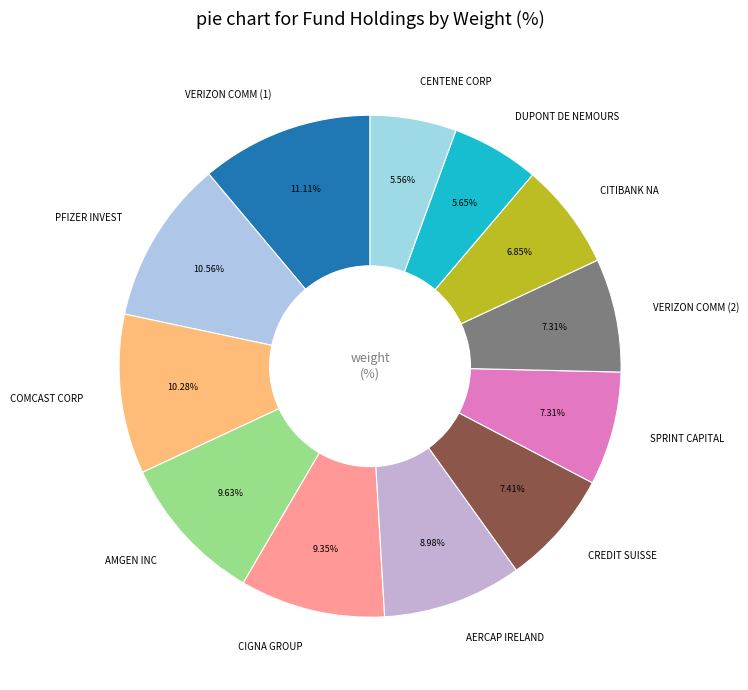

Between CREDIT SUISSE and CENTENE CORP, which is larger?

CREDIT SUISSE